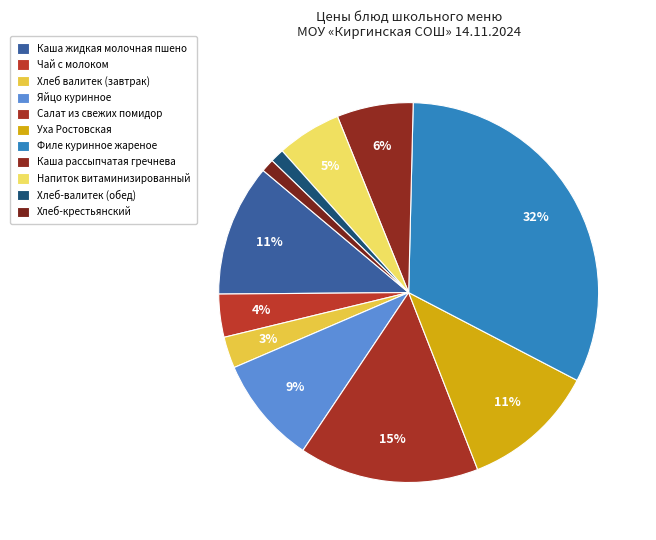

Rank the categories by value from lowest to highest.

Хлеб-крестьянский, Хлеб-валитек (обед), Хлеб валитек (завтрак), Чай с молоком, Напиток витаминизированный, Каша рассыпчатая гречнева, Яйцо куринное, Каша жидкая молочная пшено, Уха Ростовская, Салат из свежих помидор, Филе куринное жареное